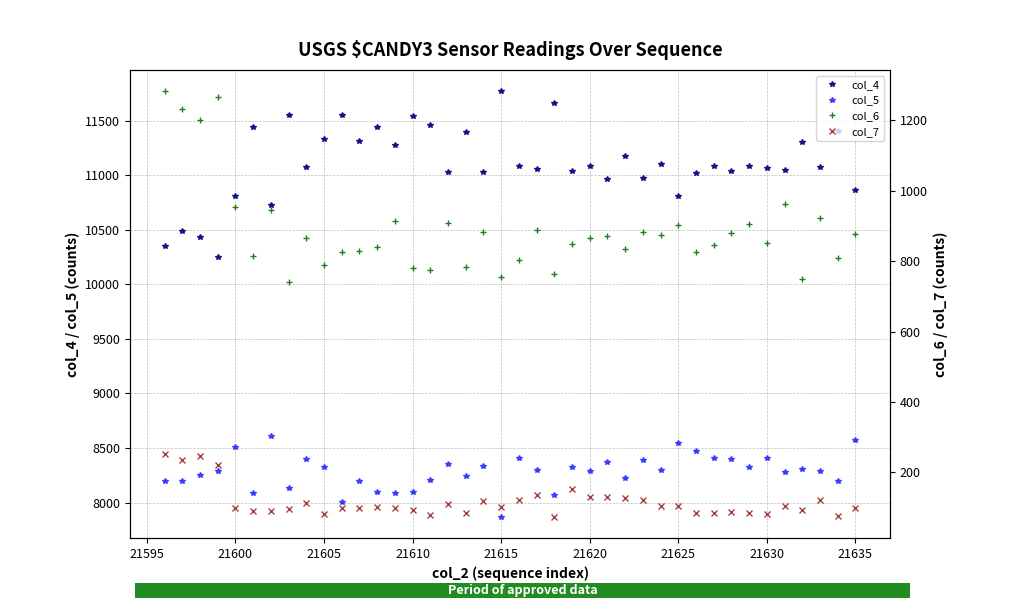

What is the highest value of the col_5 series?

8608